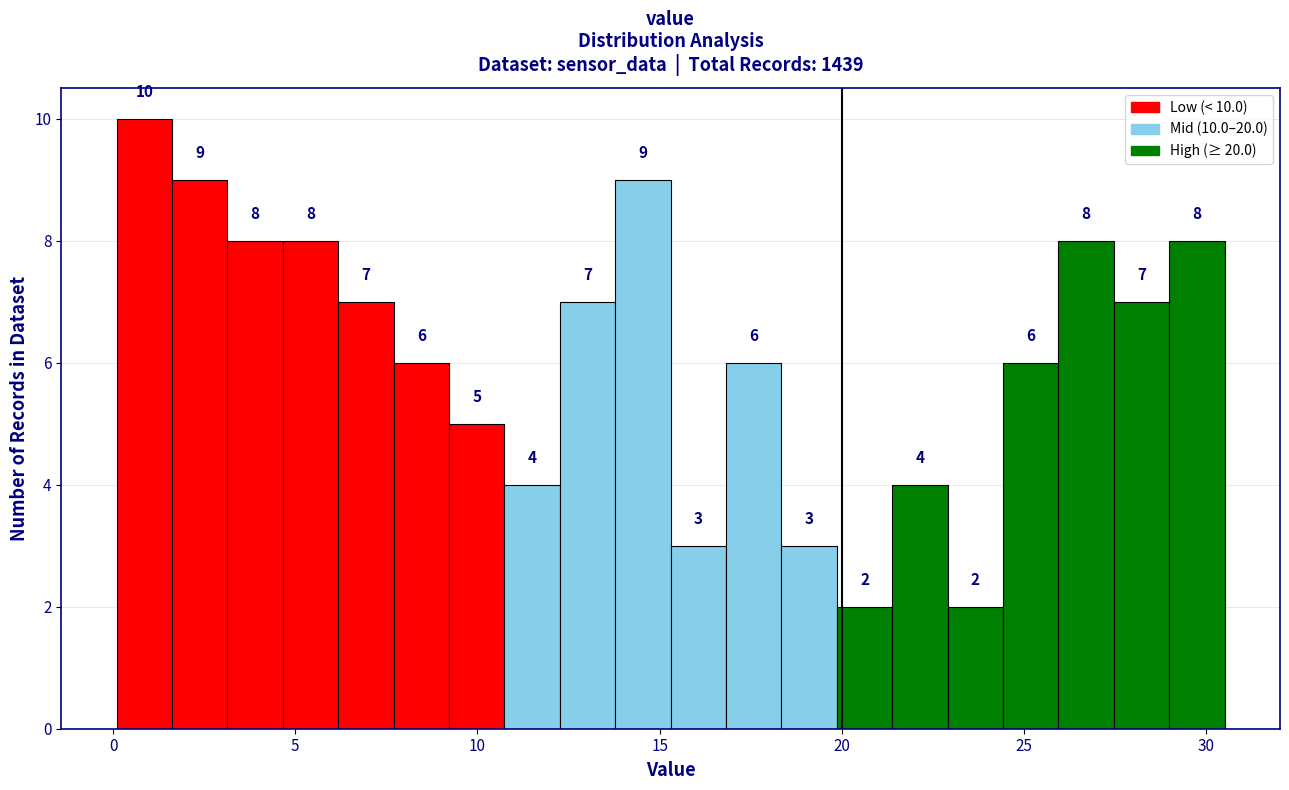

Read against the x-axis, roughly where is the centre of the tallest bar?

1.0